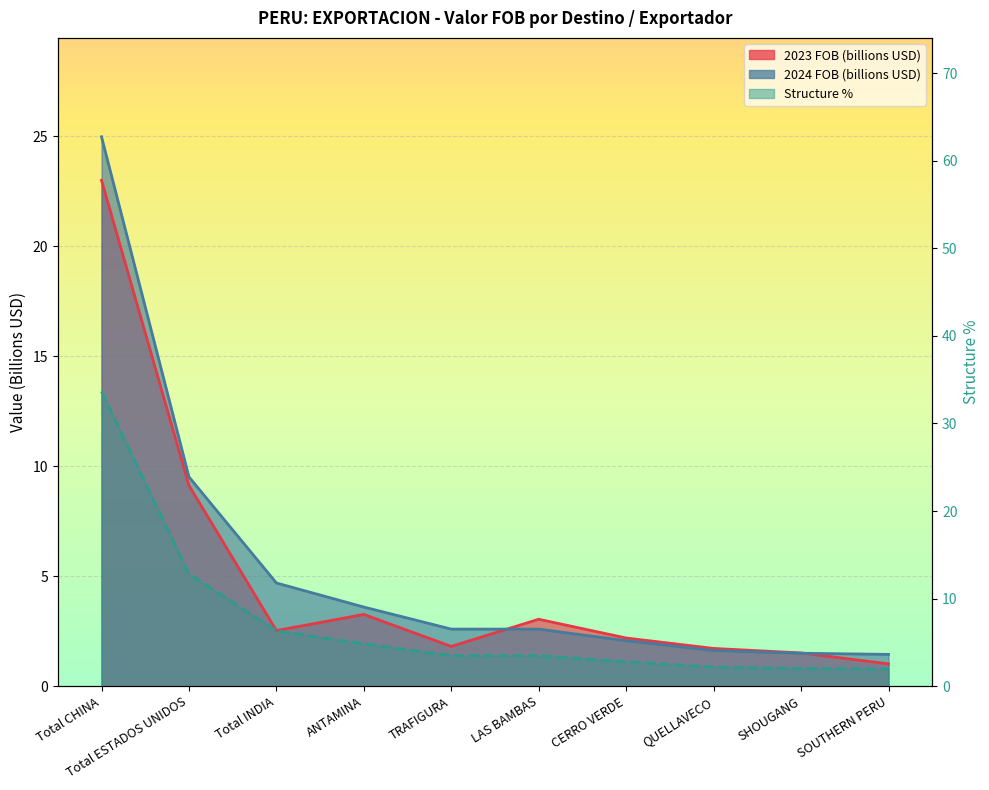

Which series has the largest range (max minus min)?

Structure %